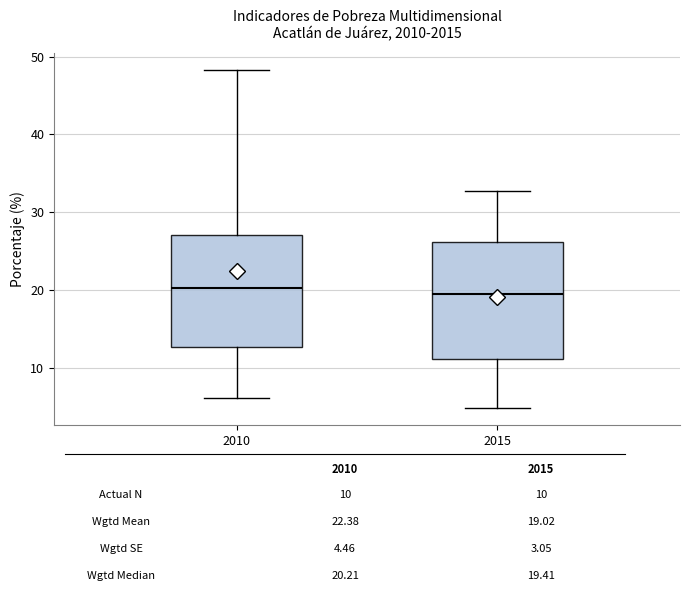

Reading left to right, transcribe this box plot: for each box, give where its median line is, the range the box spans, and where its two whiskers end, as read against the y-axis. The values are not printed on the chart, so give them approximately, as read against the axis.

2010: median 20, box 13 to 27, whiskers 6 to 48
2015: median 19, box 11 to 26, whiskers 5 to 33